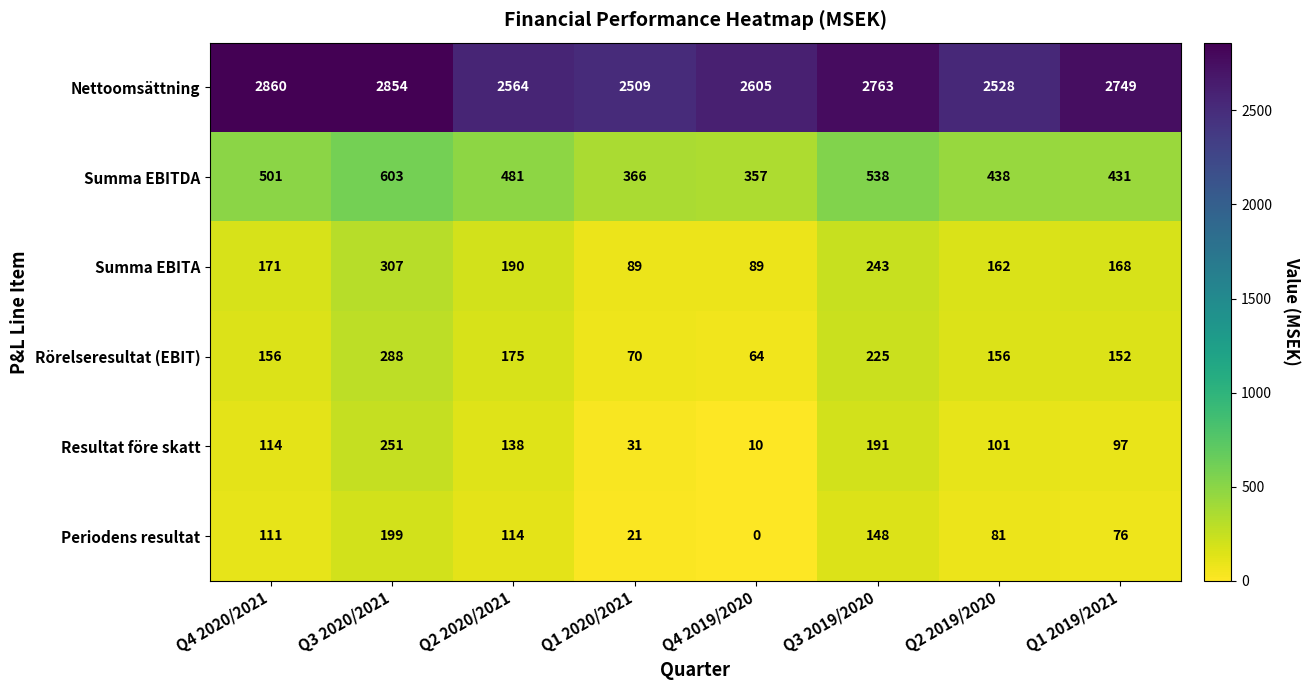

What is the average value of the Summa EBITA series?

177